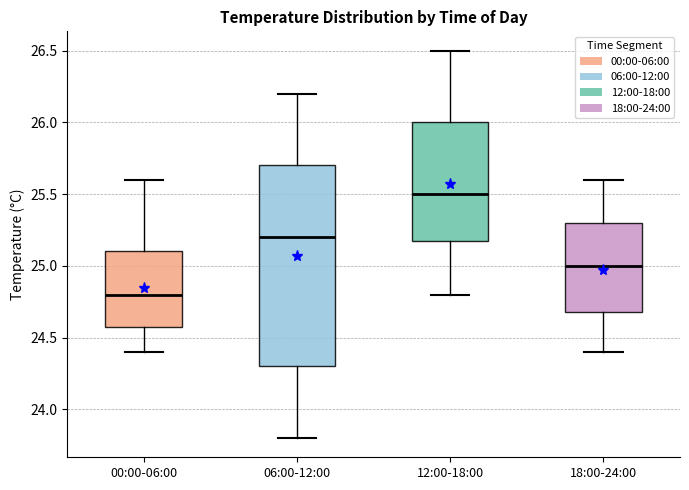

Which box is the tallest, from its lower edge to its upper edge?

06:00-12:00